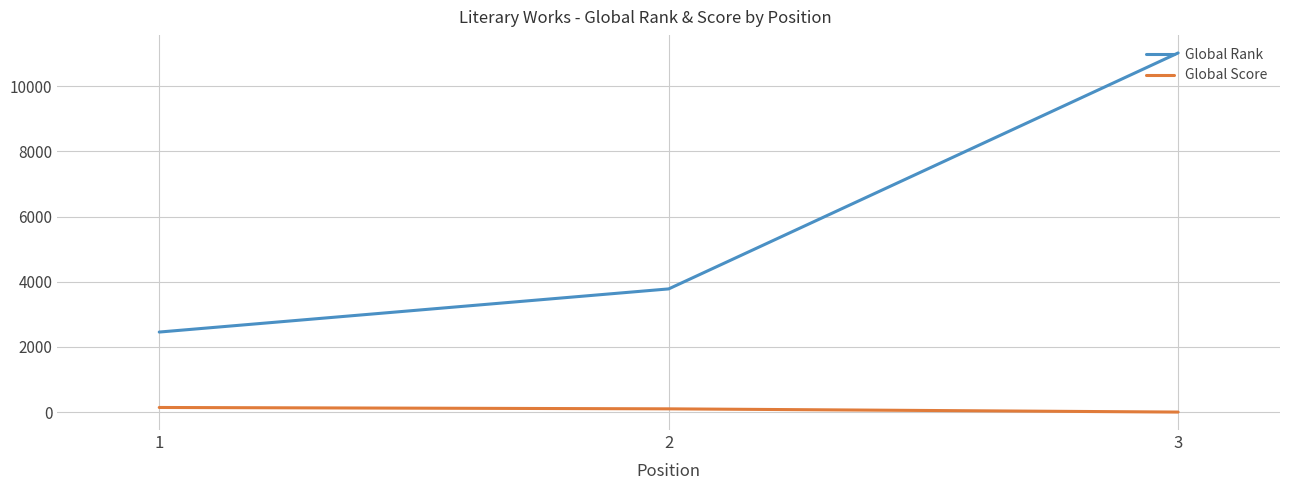

Rank the series by their average value, from highest to lowest.

Global Rank, Global Score